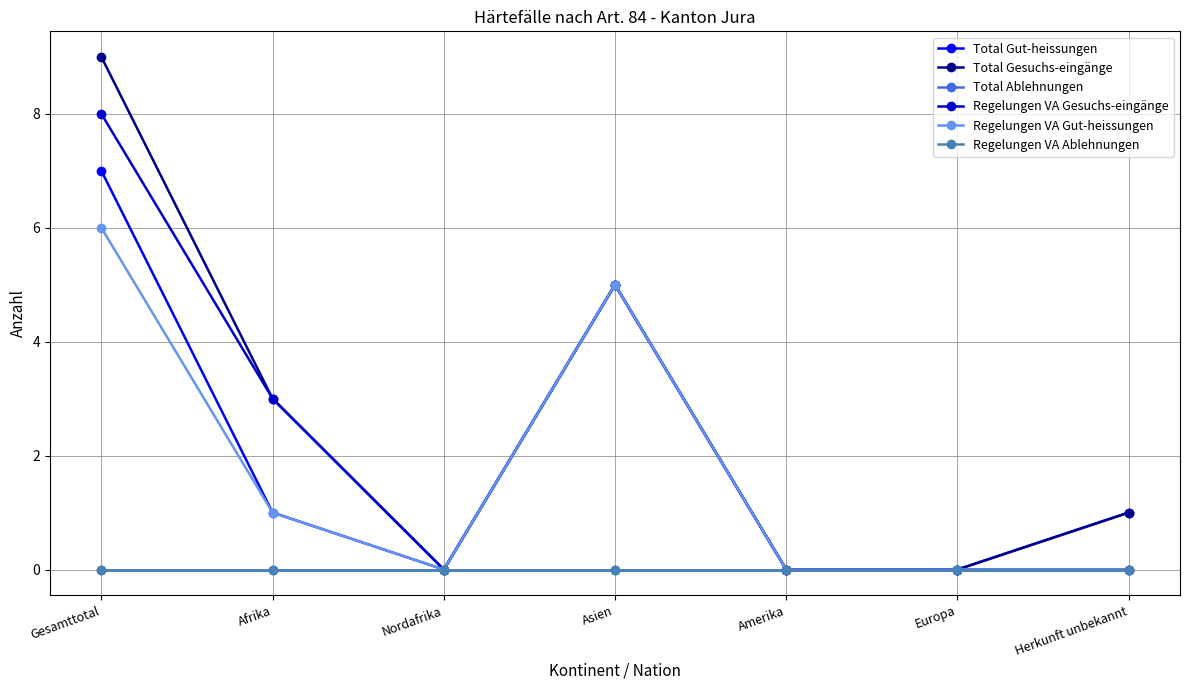

Reading left to right, extract all data points from this chart.

Total Gut-heissungen: 7	1	0	5	0	0	1
Total Gesuchs-eingänge: 9	3	0	5	0	0	1
Total Ablehnungen: 0	0	0	0	0	0	0
Regelungen VA Gesuchs-eingänge: 8	3	0	5	0	0	0
Regelungen VA Gut-heissungen: 6	1	0	5	0	0	0
Regelungen VA Ablehnungen: 0	0	0	0	0	0	0